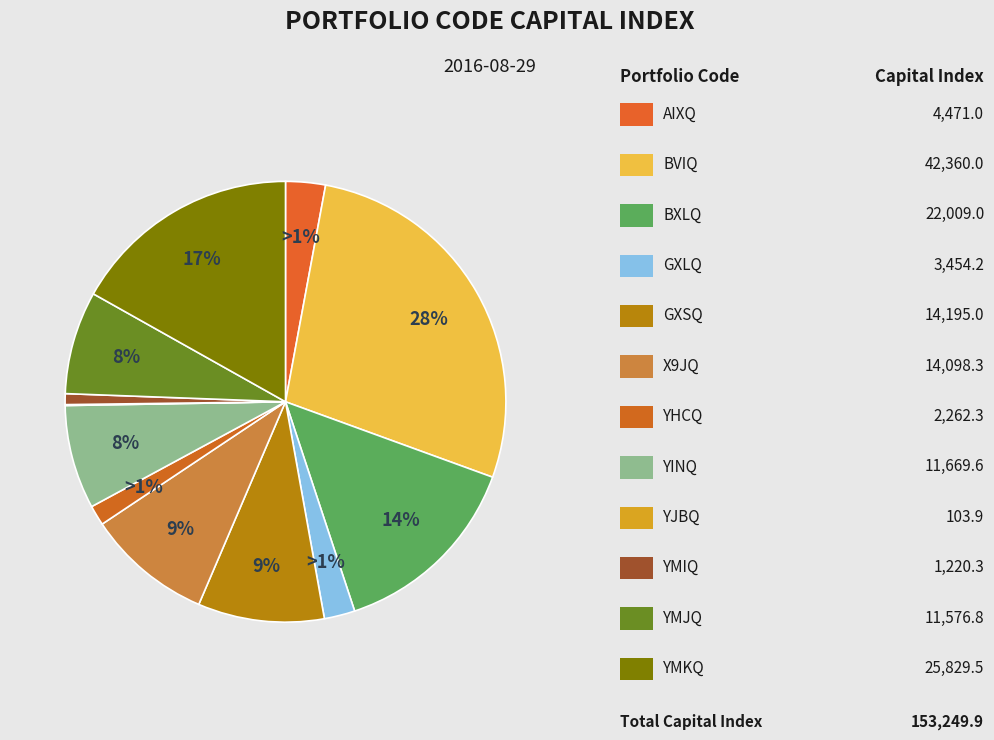

The YHCQ slice represents 11% of the pie. True or false?

False